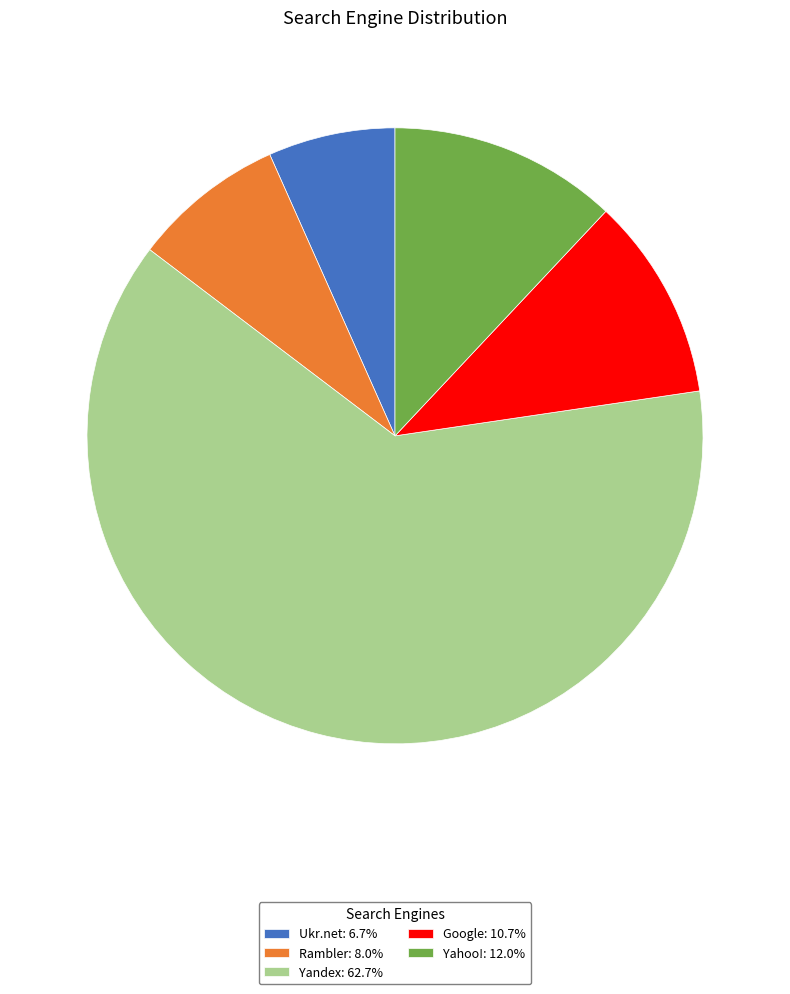

What is the ratio of the value at Yandex: 62.7% to the value at Ukr.net: 6.7%?

9.4